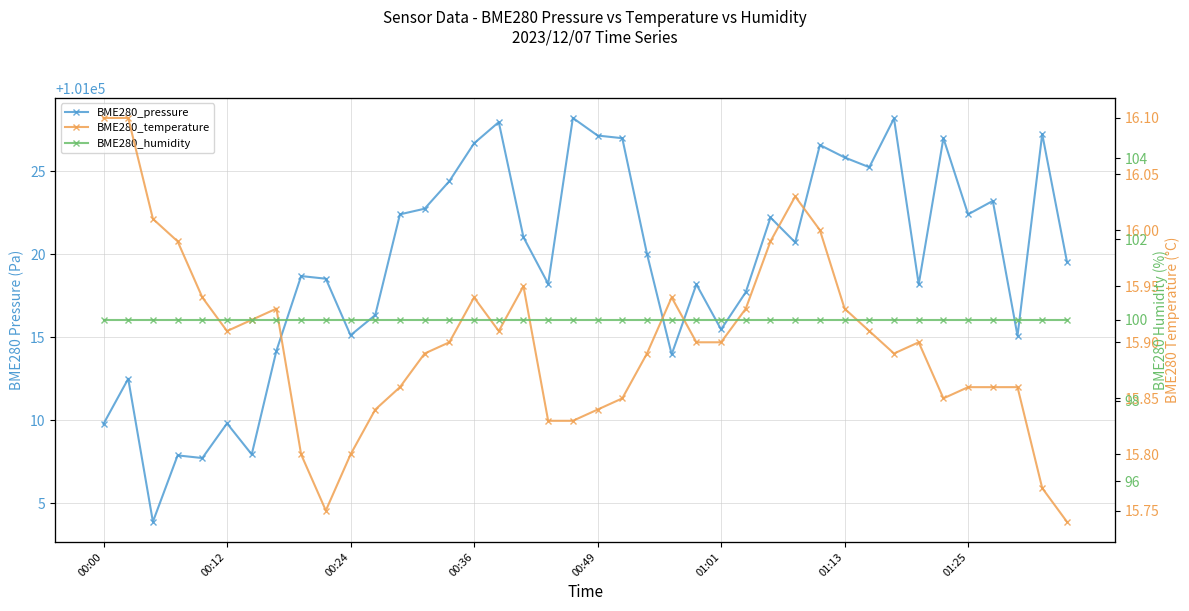

What is the label of the 18th point from the left?

17